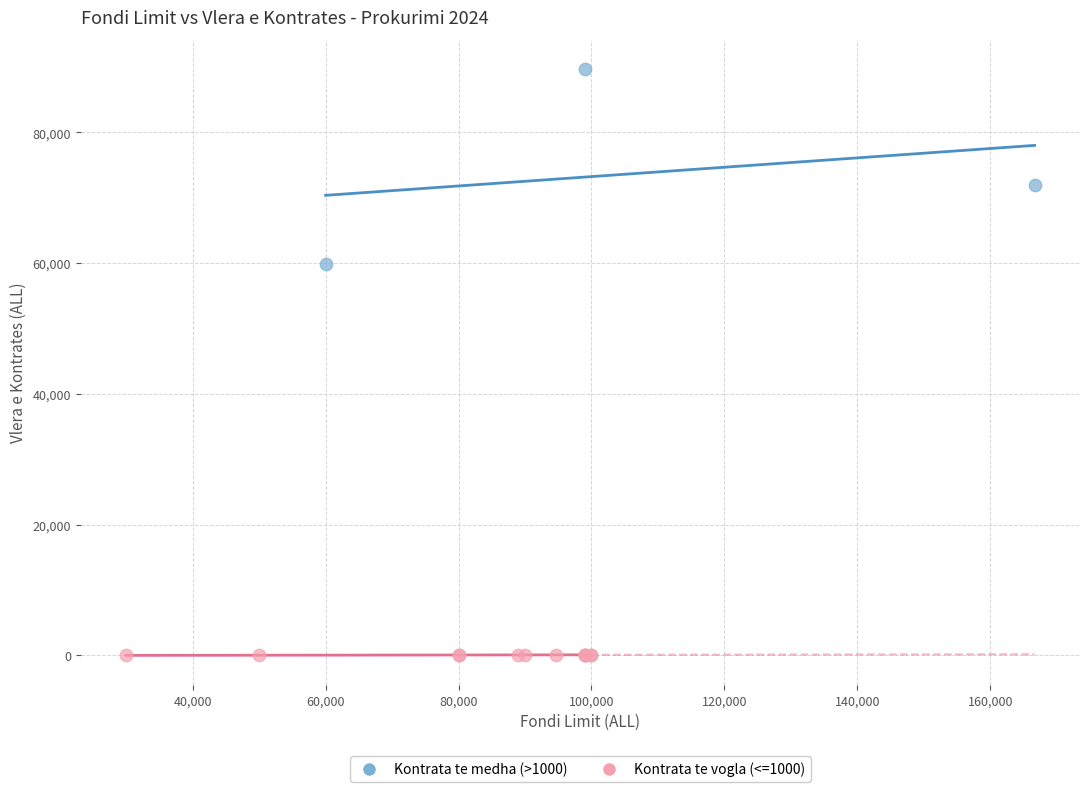

Which series contains the highest Y value?

Kontrata te medha (>1000)